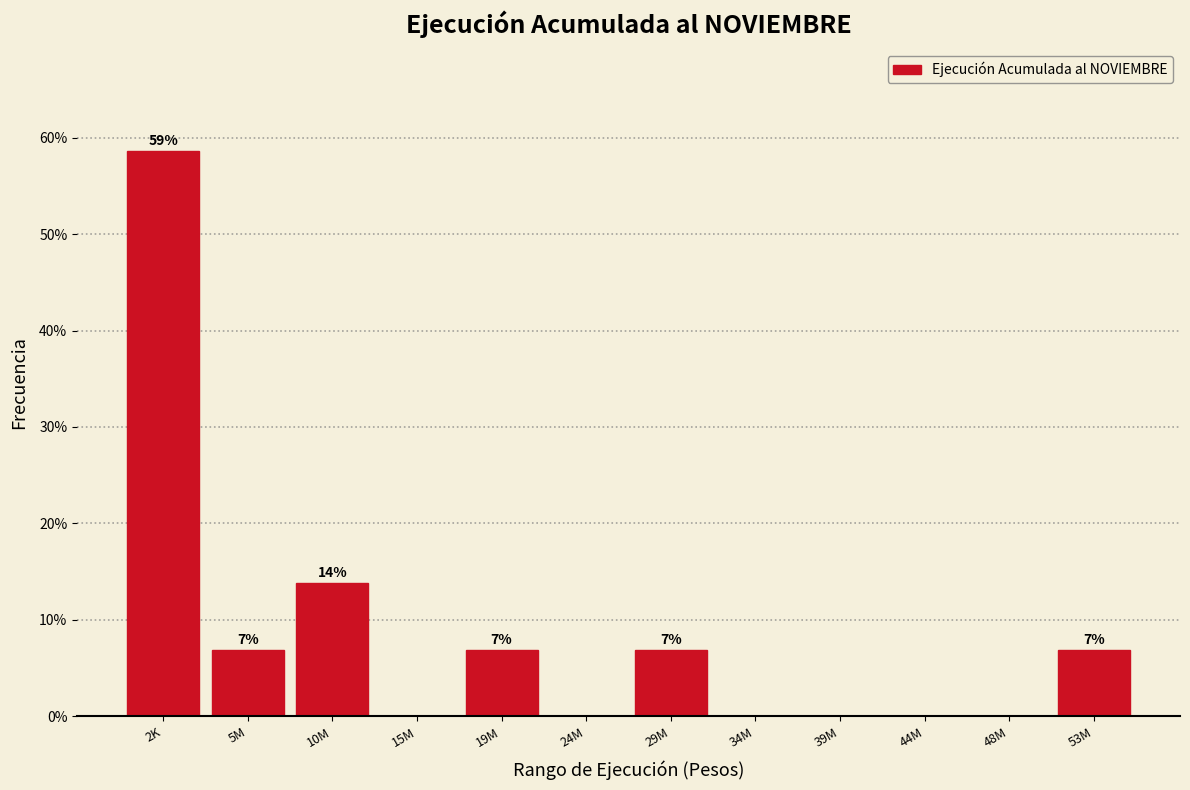

Are the bars horizontal?

No